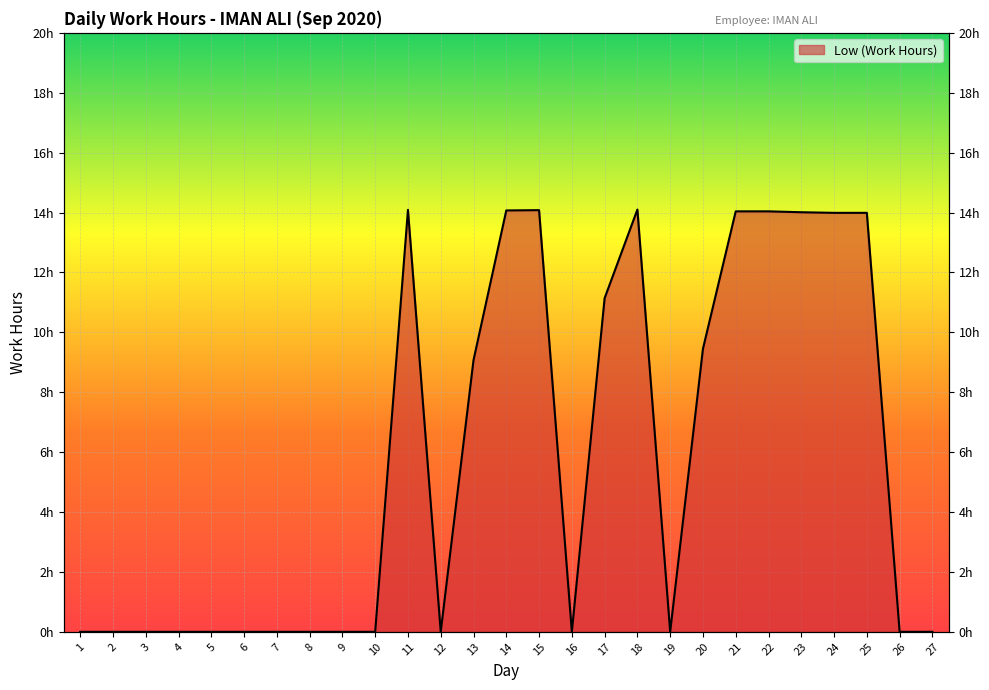

Where is the first local maximum?

11